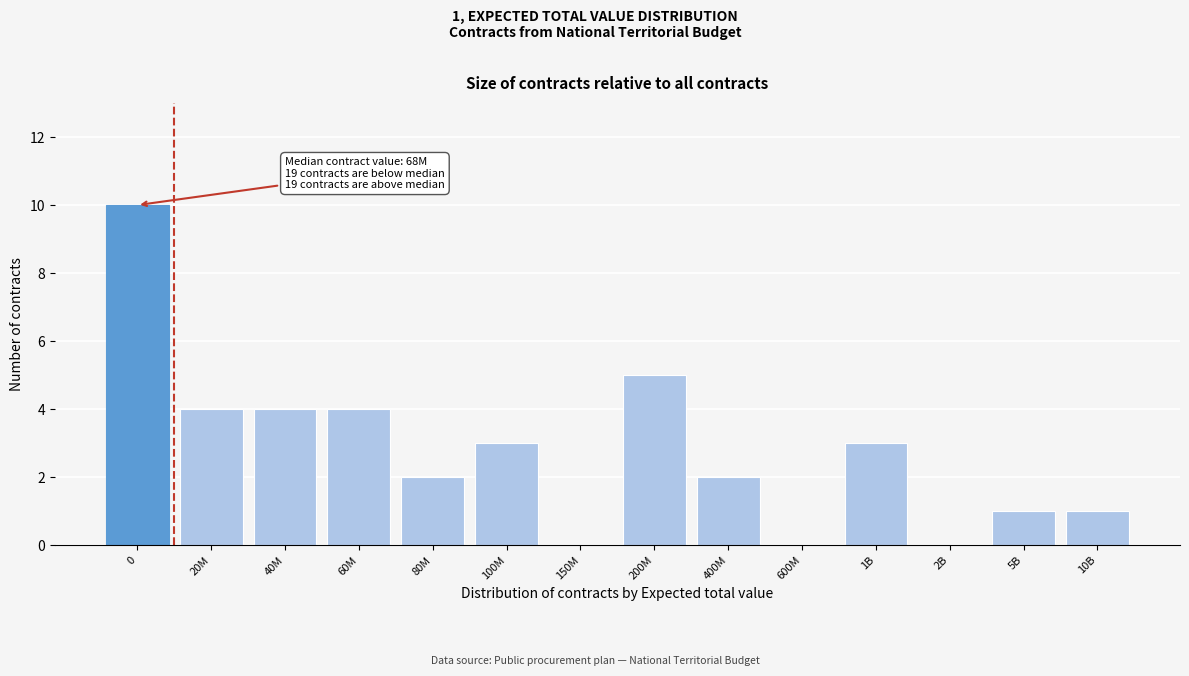

Reading left to right, extract all data points from this chart.

0=10	20M=4	40M=4	60M=4	80M=2	100M=3	150M=0	200M=5	400M=2	600M=0	1B=3	2B=0	5B=1	10B=1